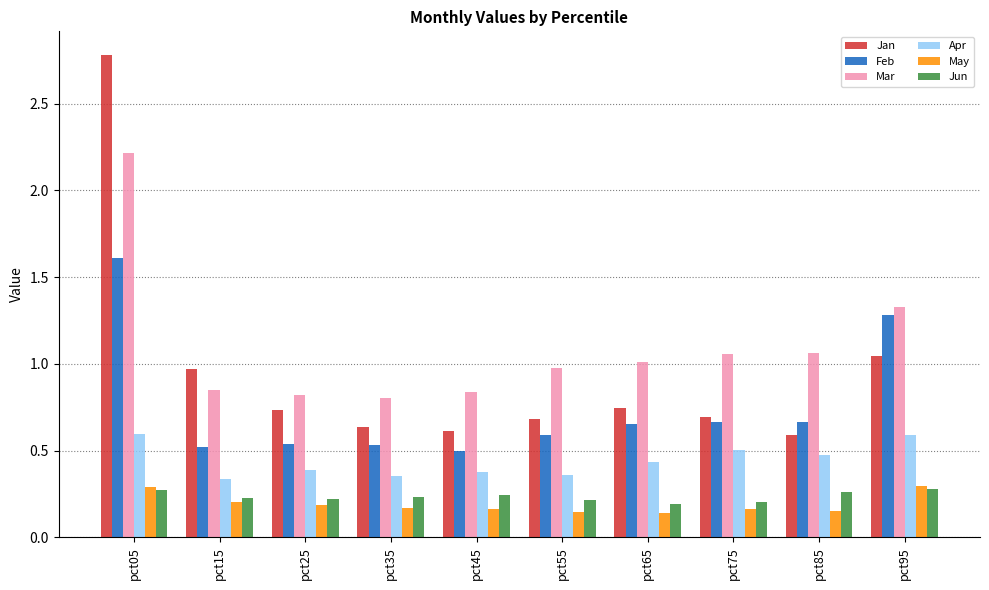

Which label corresponds to the largest value in the chart?

pct05